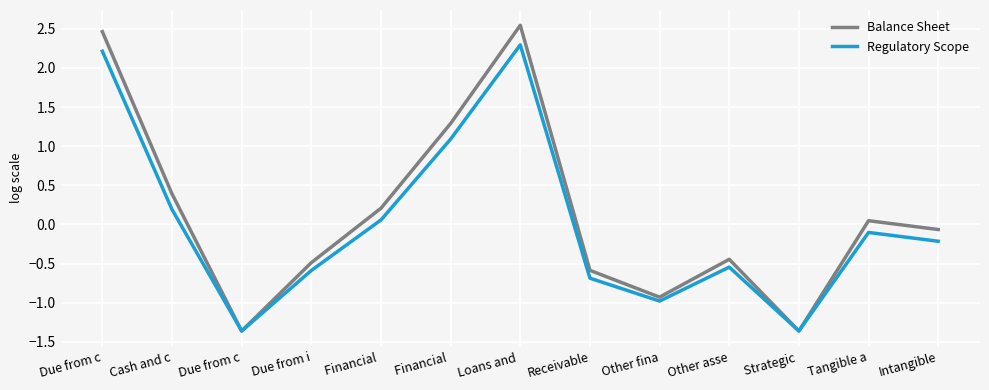

What is the difference between the maximum and second lowest values in the Regulatory Scope series?

3.7